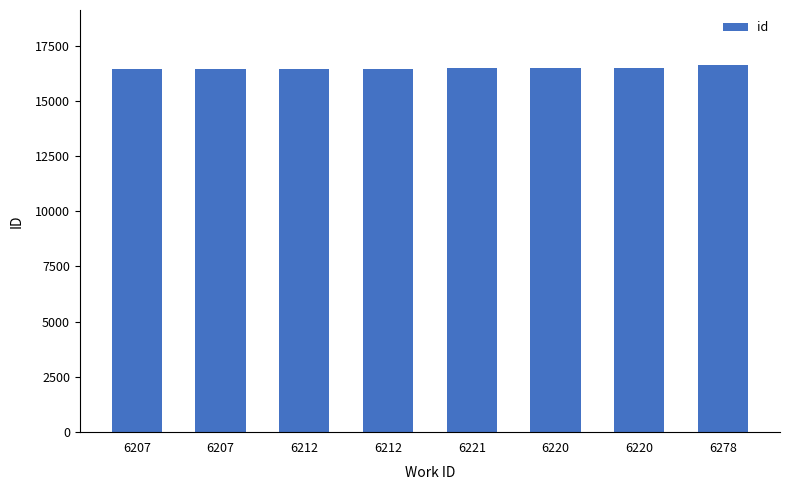

Is it true that the value at 6207 is 16436?

True